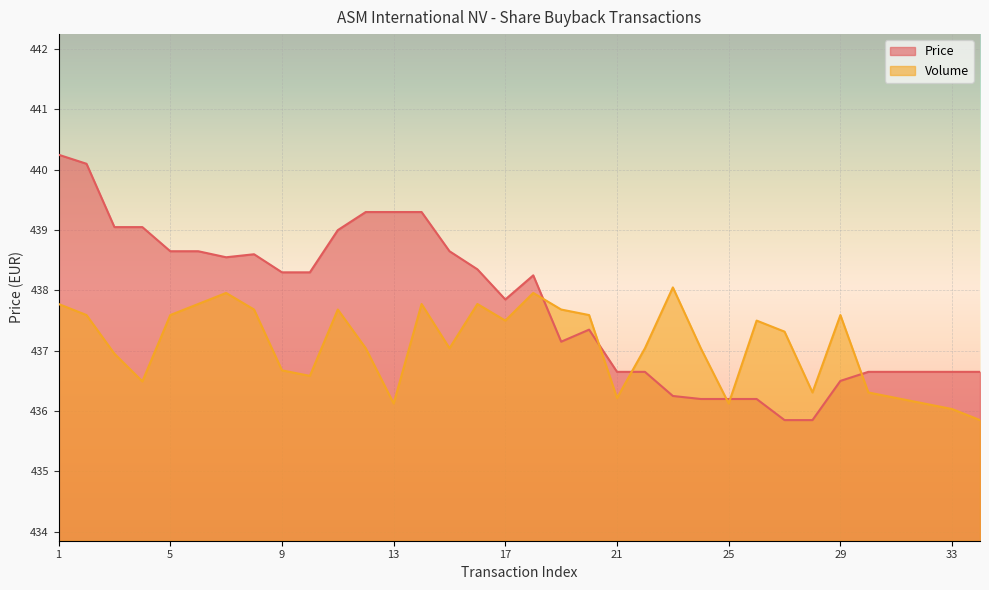

At which category does the chart reach its minimum across all series?

34